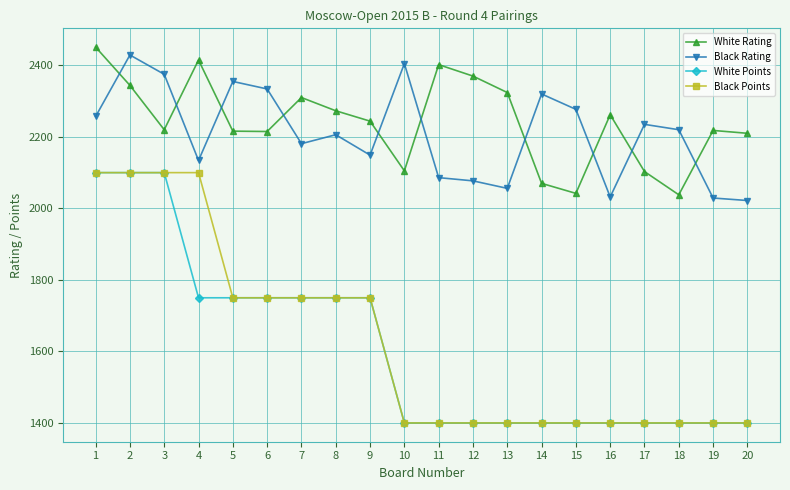

How many lines are shown in the chart?

4